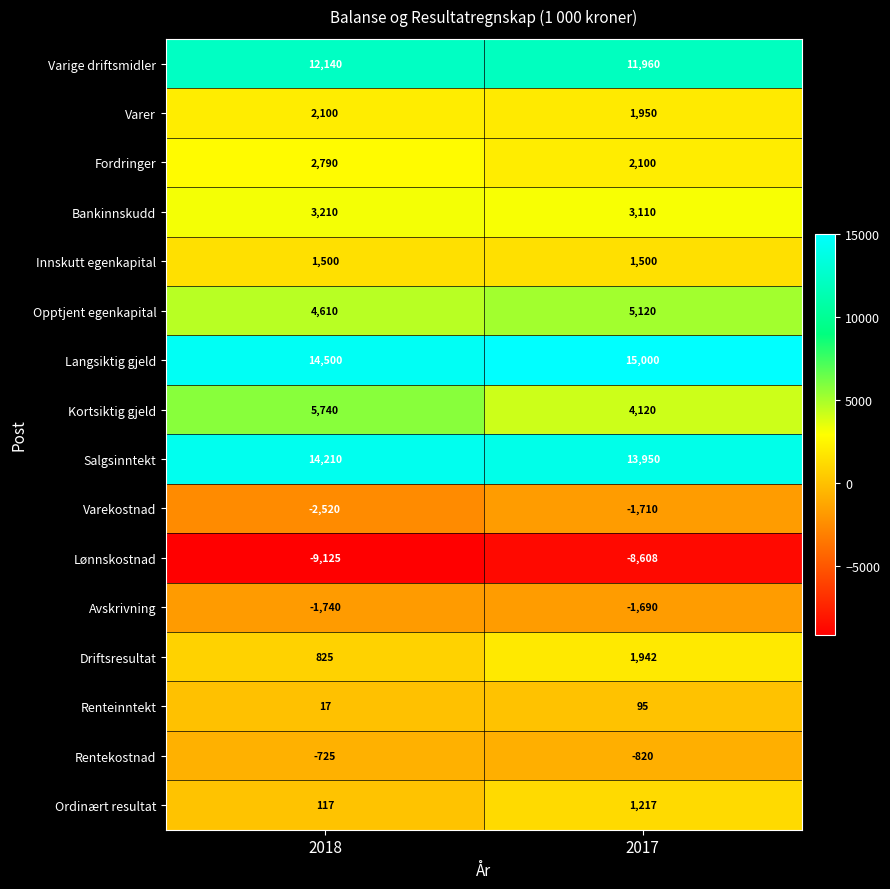

The Fordringer series shows 3338 at 2017. True or false?

False